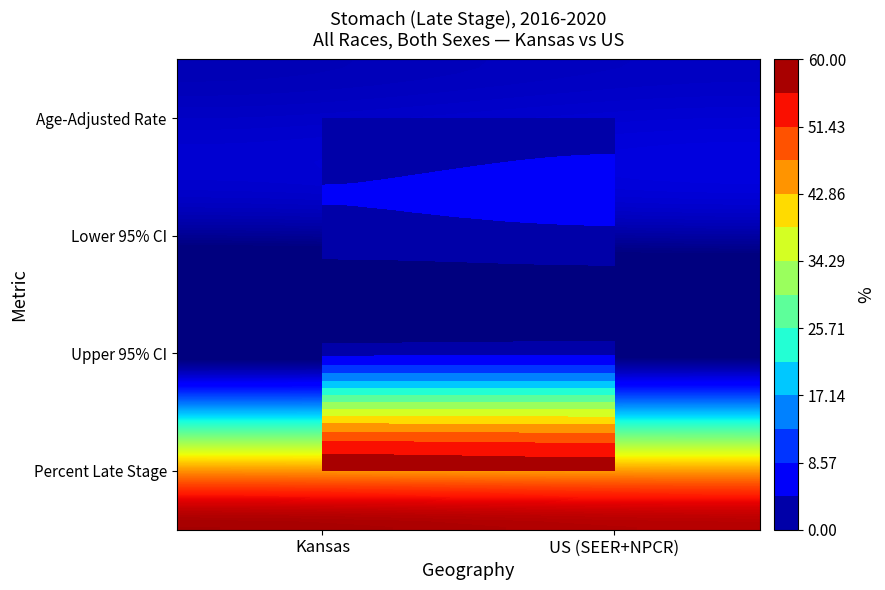

Reading right to left, transcribe all the data shown in this chart.

Kansas: 3=57.9	2=3.2	1=2.7	0=2.9
US (SEER+NPCR): 3=57.1	2=3.6	1=3.5	0=3.6